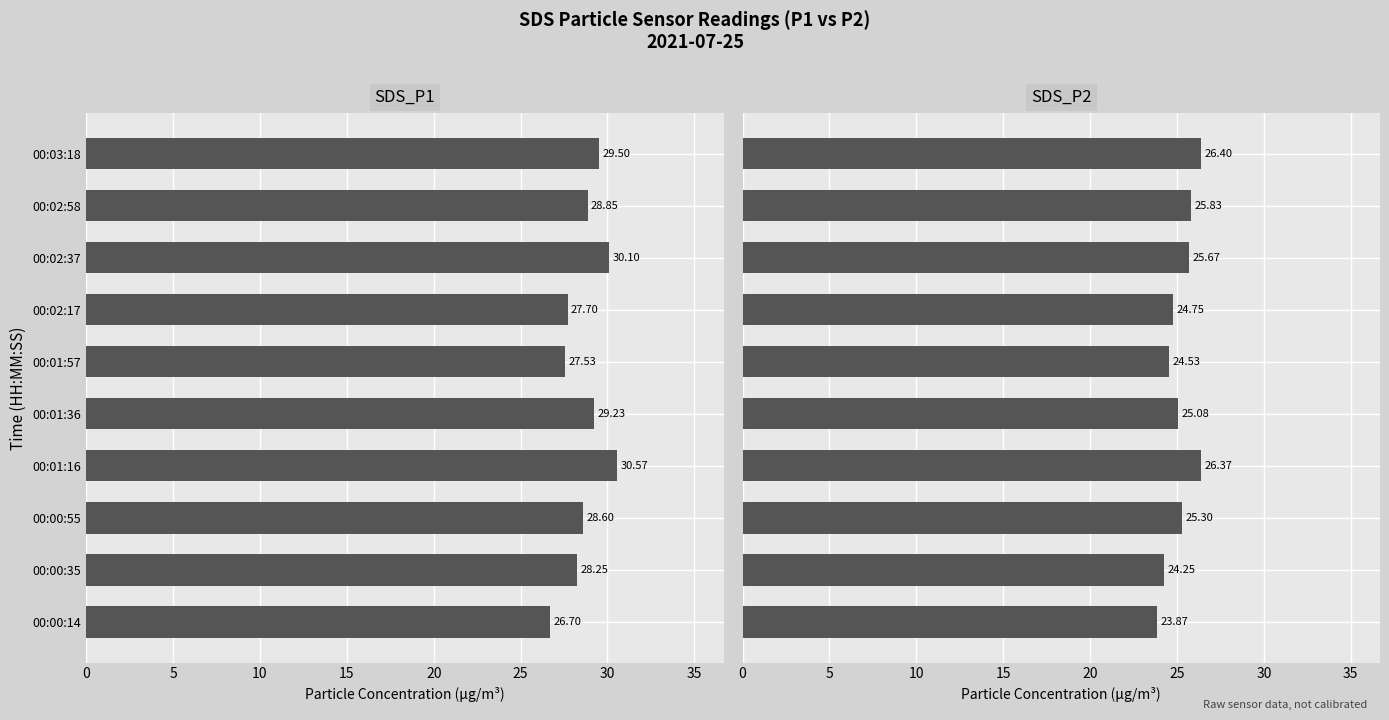

What is the total value across all series at 00:01:36?

54.3